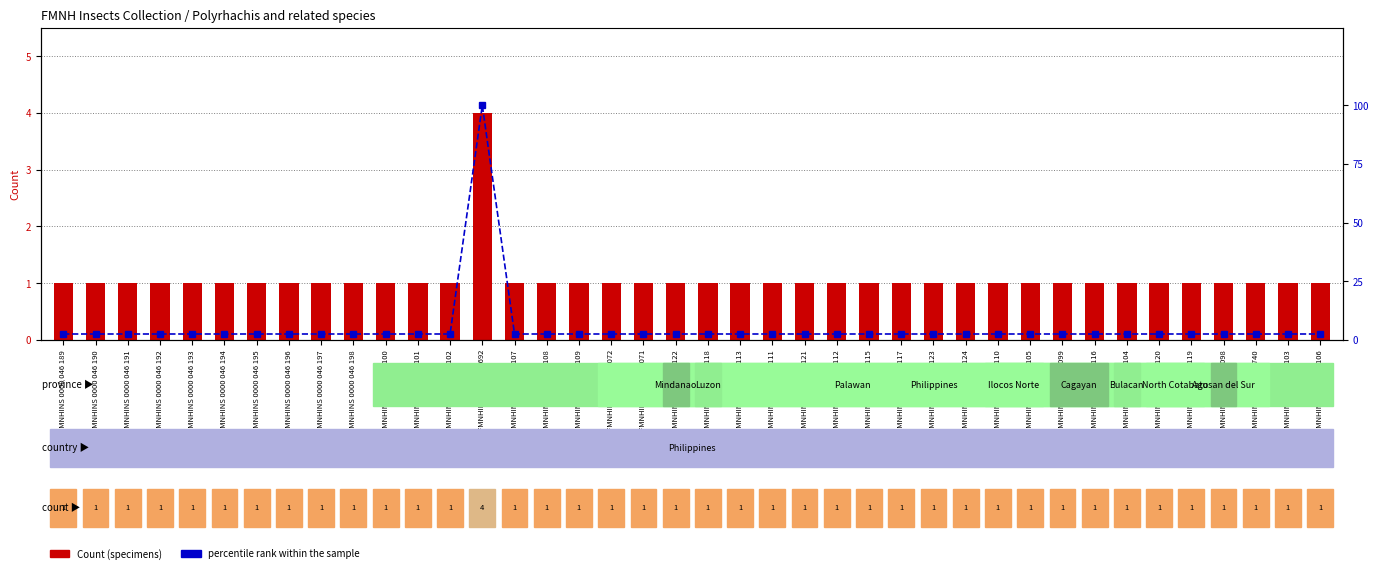

What is the maximum value shown in the chart?

100.0